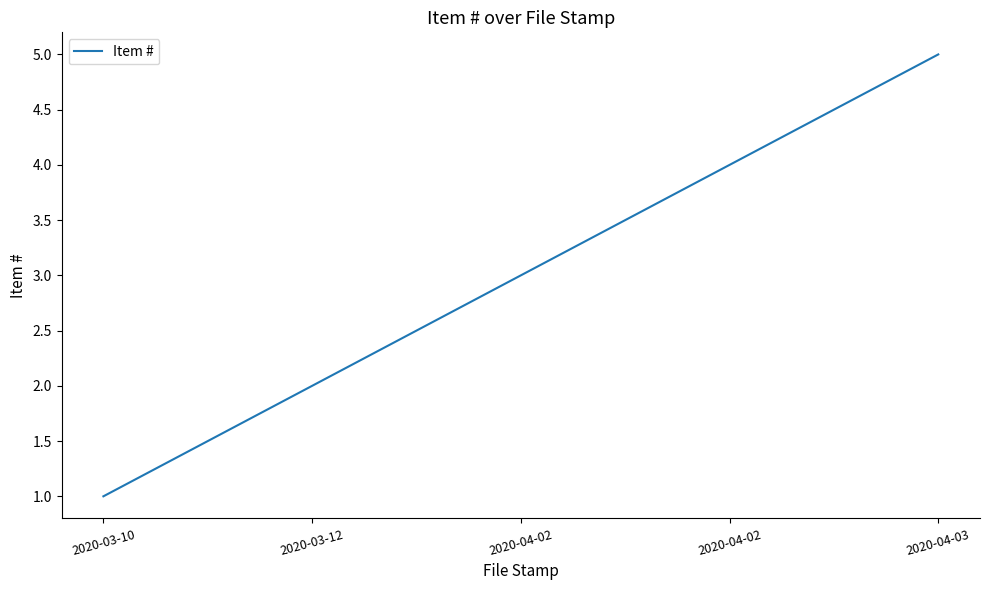

Is this an area chart (filled region under the line)?

No